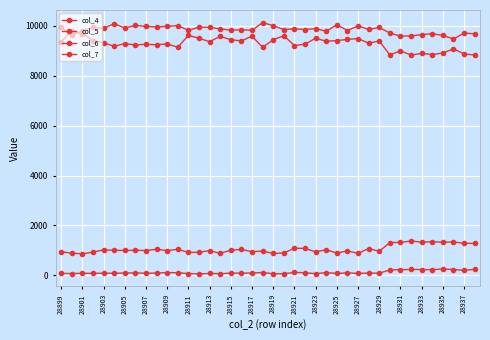

True or false: col_4 and col_6 cross at least once.

False